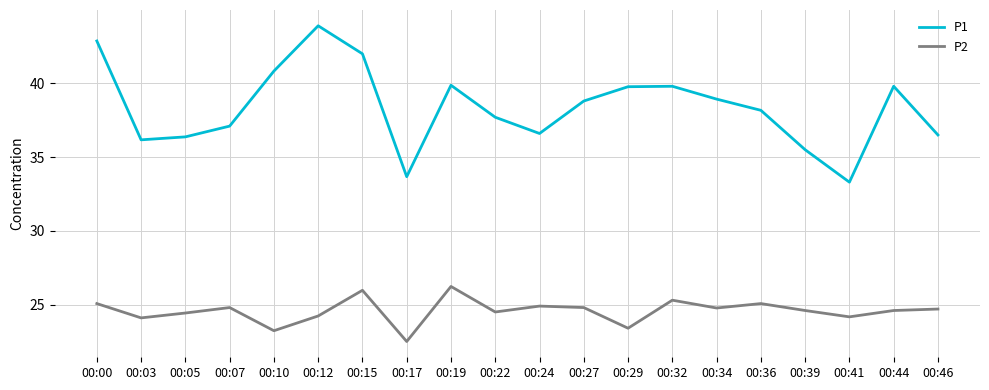

At which category does P2 reach its first local valley?

00:03